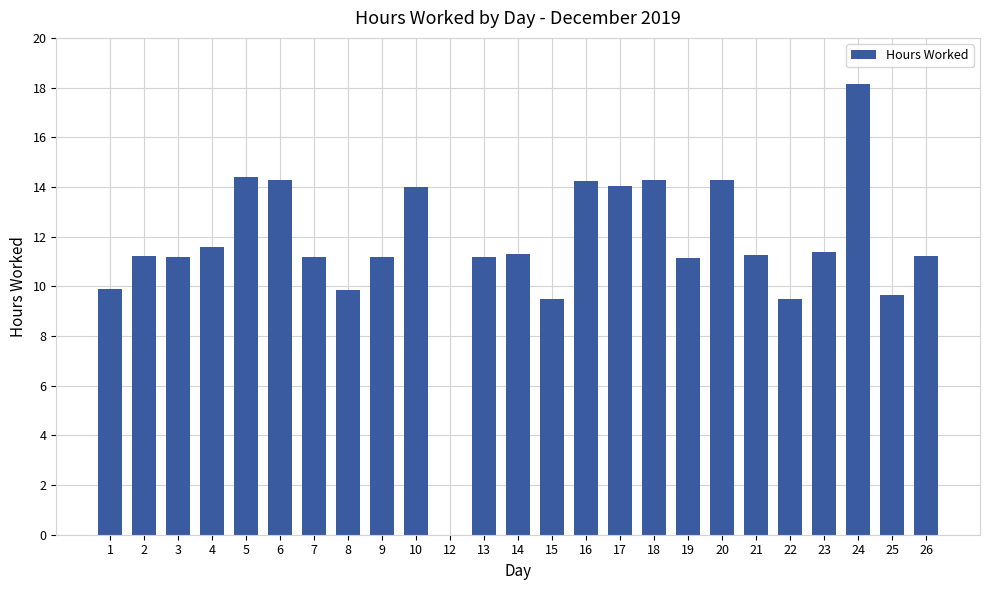

Read the value at 1.

9.9